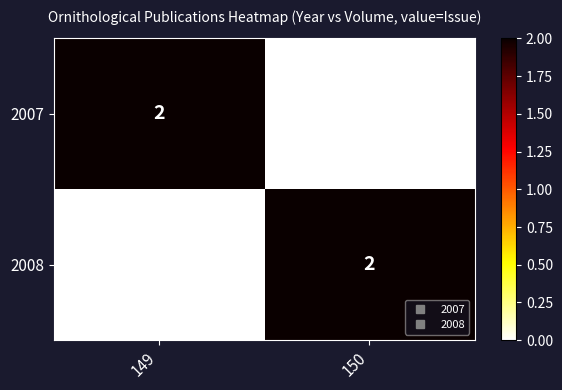

At which label does 2008 reach its peak?

150